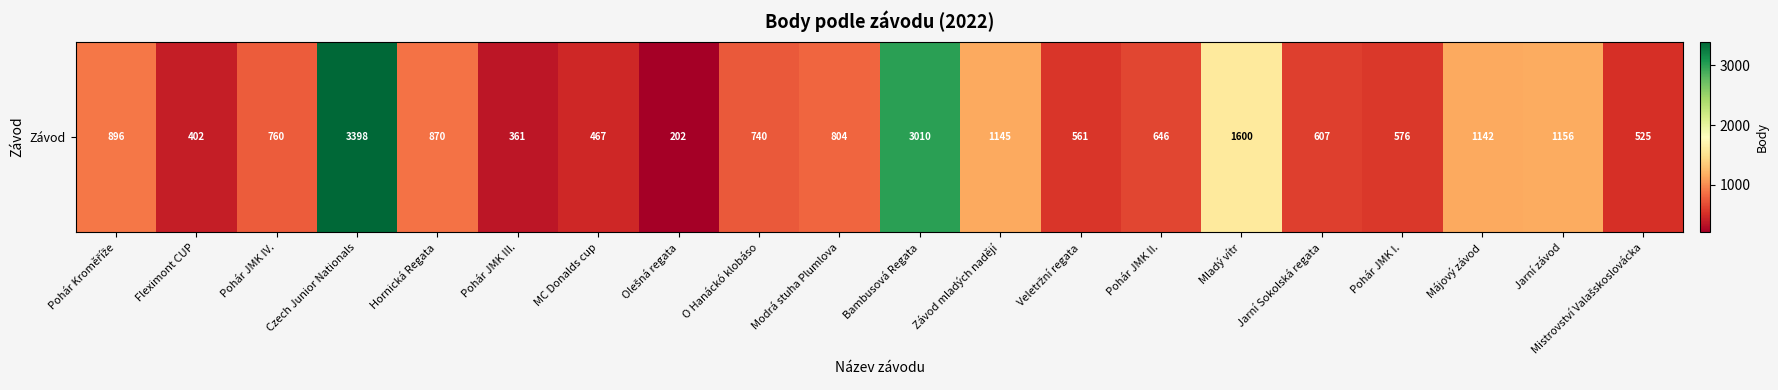

Which has a higher value, Hornická Regata or Modrá stuha Plumlova?

Hornická Regata